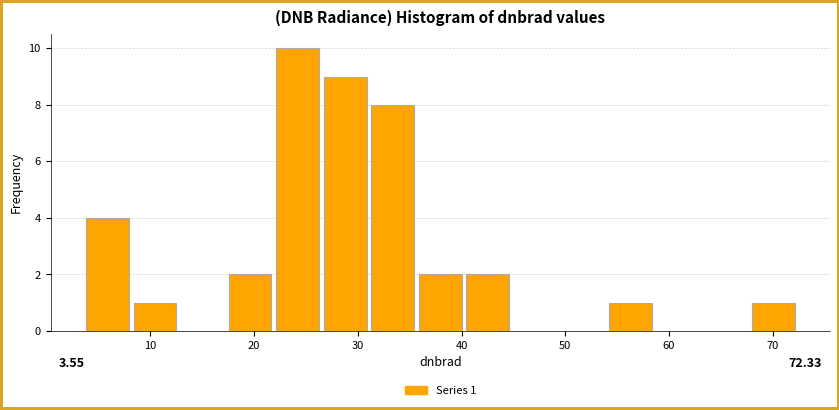

Which range on the x-axis has the tallest bar?

22 to 26